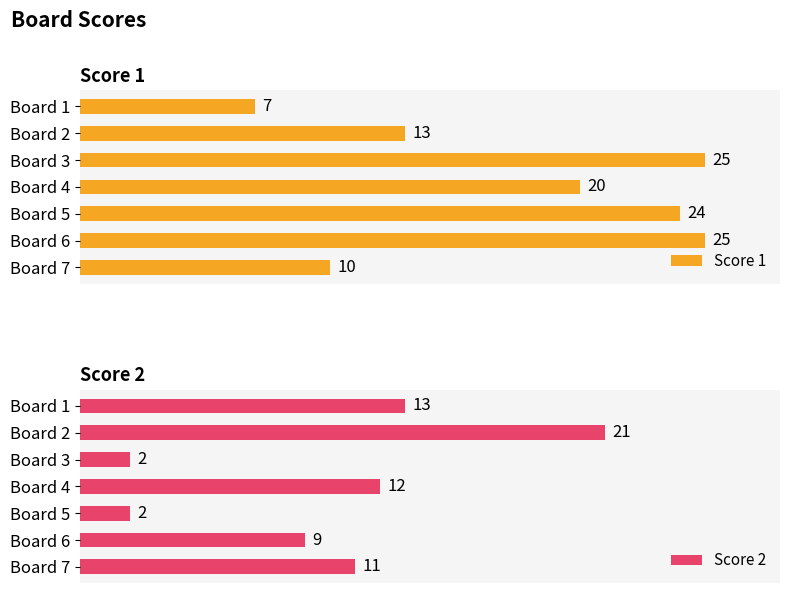

Rank the series by their maximum value, from lowest to highest.

Score 2, Score 1